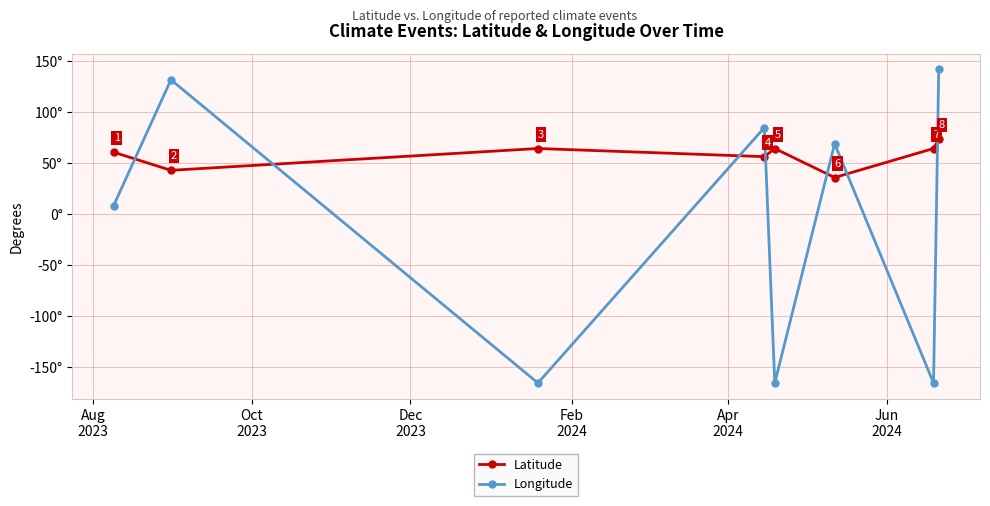

After their last crossing, which series has the higher values: Longitude or Latitude?

Longitude